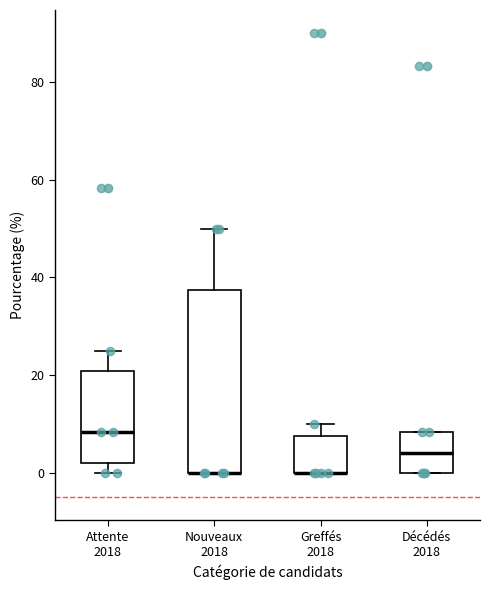

Reading left to right, read every box against the y-axis: the position of its median line, the range the box covers, and the ends of its whiskers. The values are not printed on the chart, so give them approximately, as read against the axis.

Attente 2018: median 8, box 2 to 20, whiskers 0 to 26
Nouveaux 2018: median 0 (drawn on the box's lower edge), box 0 to 38, whiskers 0 to 50
Greffés 2018: median 0 (drawn on the box's lower edge), box 0 to 8, whiskers 0 to 10
Décédés 2018: median 4, box 0 to 8, whiskers 0 to 8